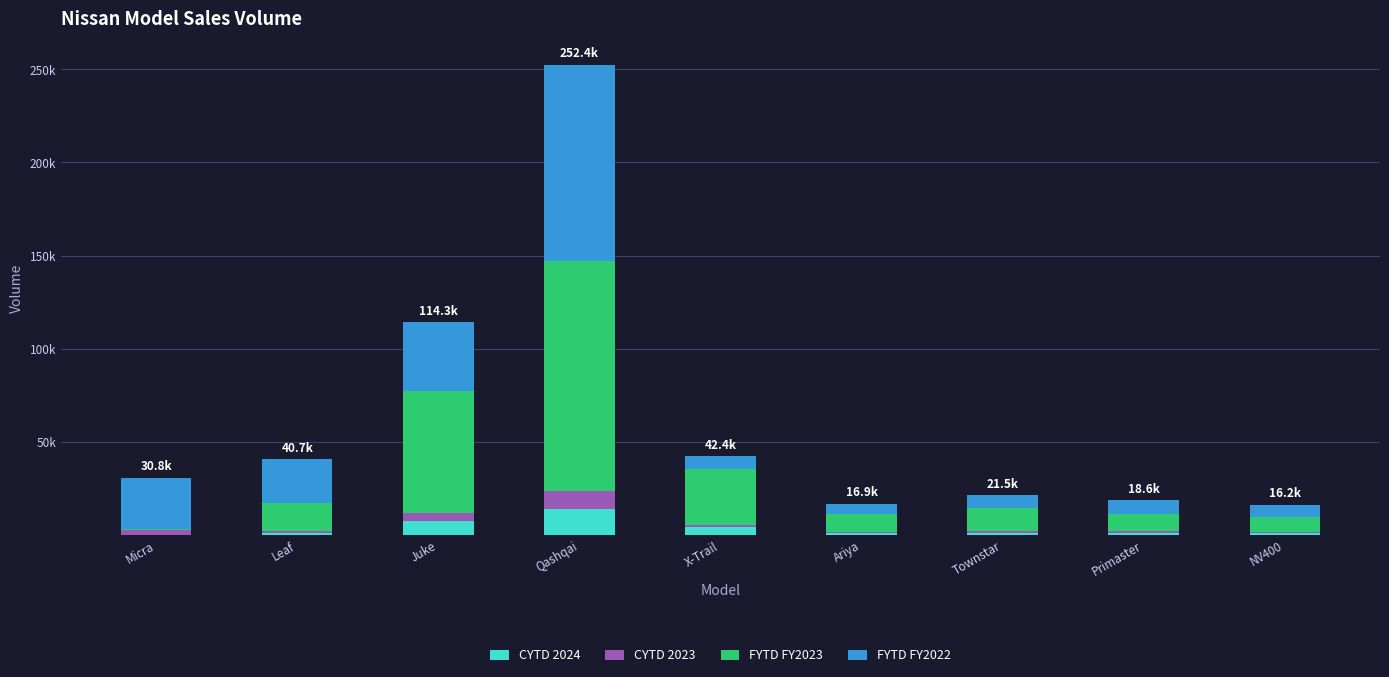

Are the bars horizontal?

No